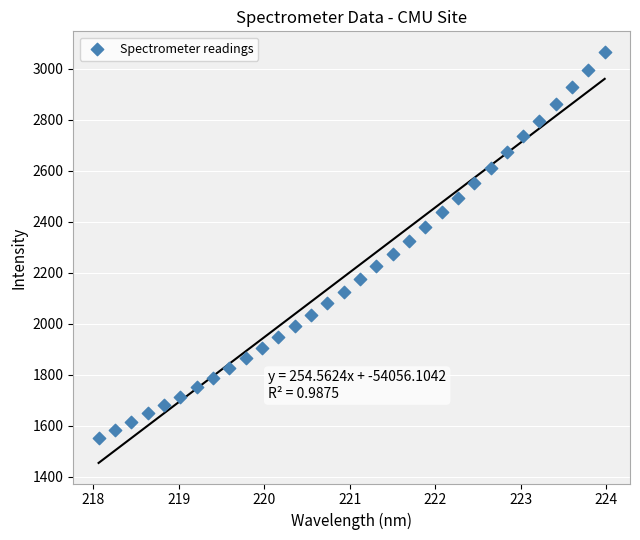

What is the range of Y values (max minus min)?

1513.5